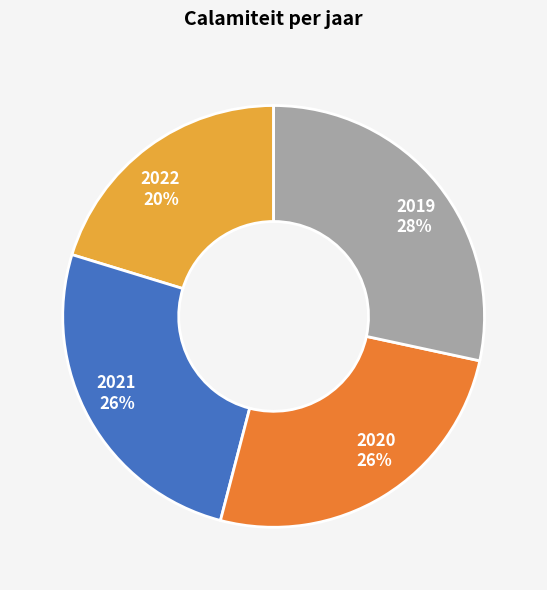

Combined, do 2021 and 2019 account for over 50%?

Yes